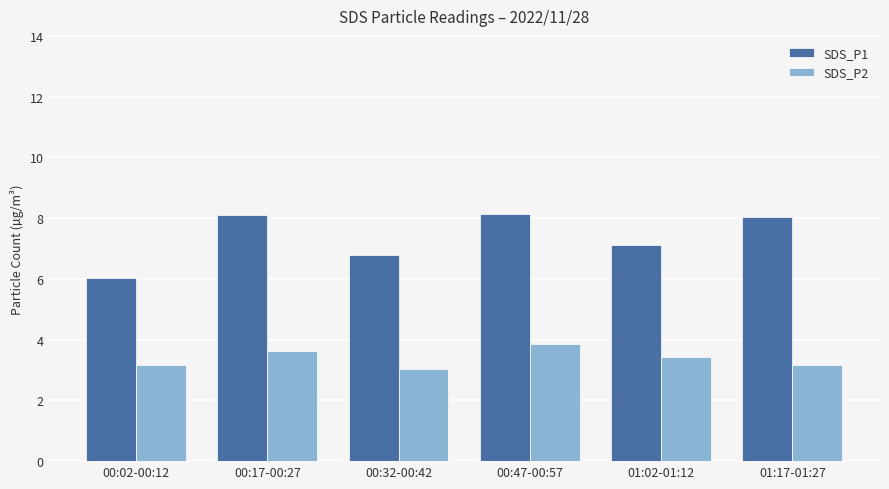

What is the label of the 4th bar from the left?

00:47-00:57